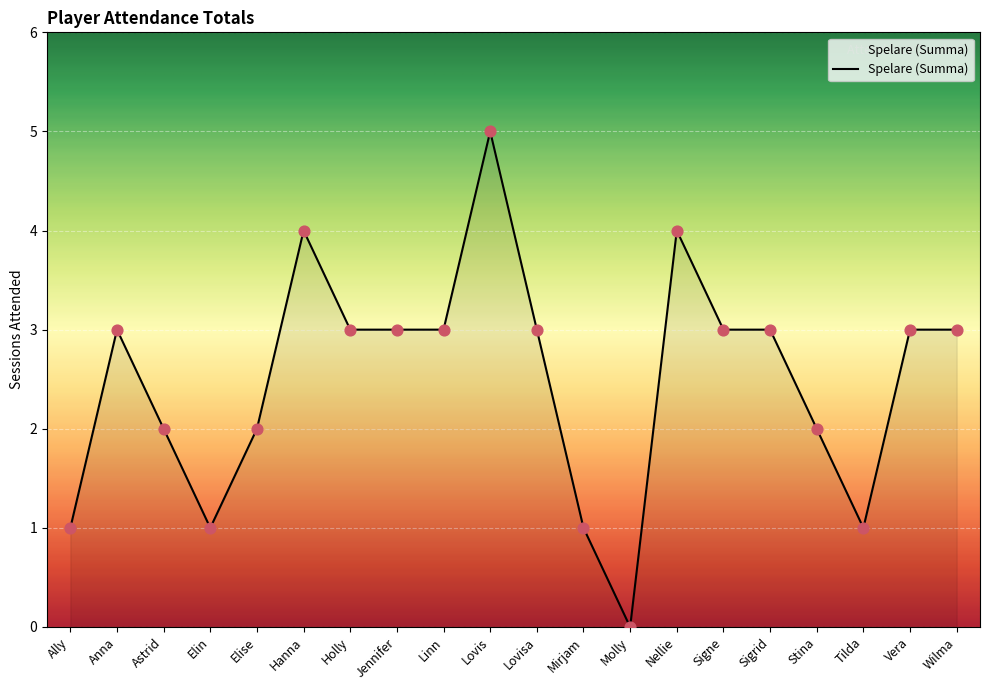

Approximately how many times larger is the value at Astrid compared to Ally?

2.0